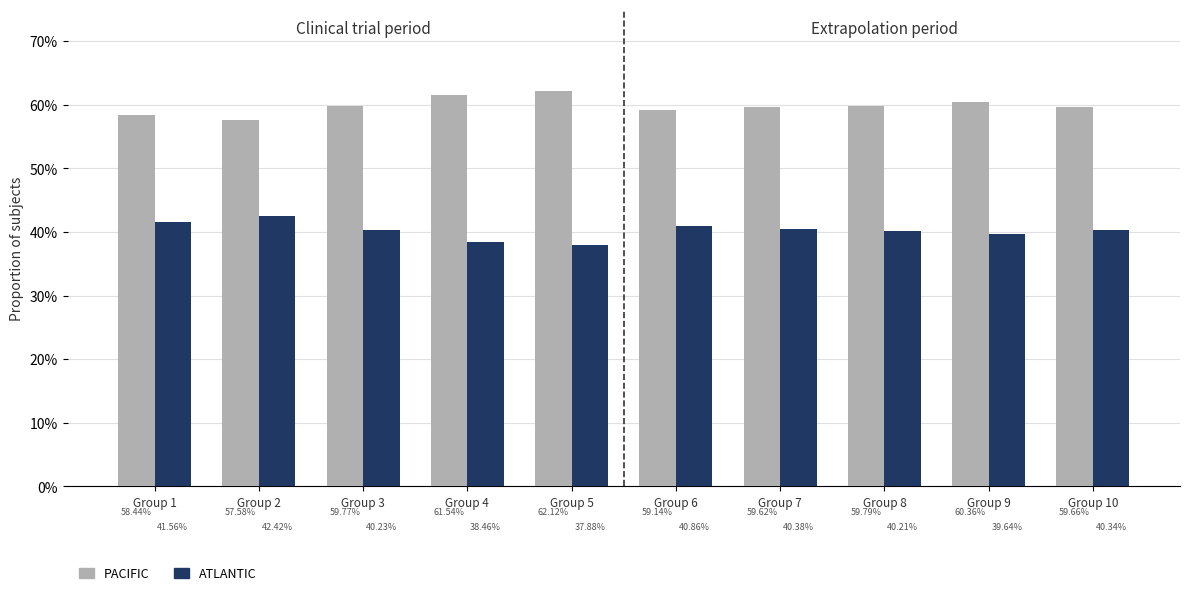

Which category has the lowest value across all series?

Group 5